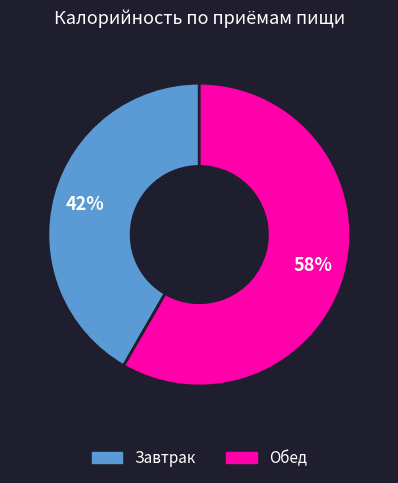

What is the ratio of the value at Завтрак to the value at Обед?

0.7